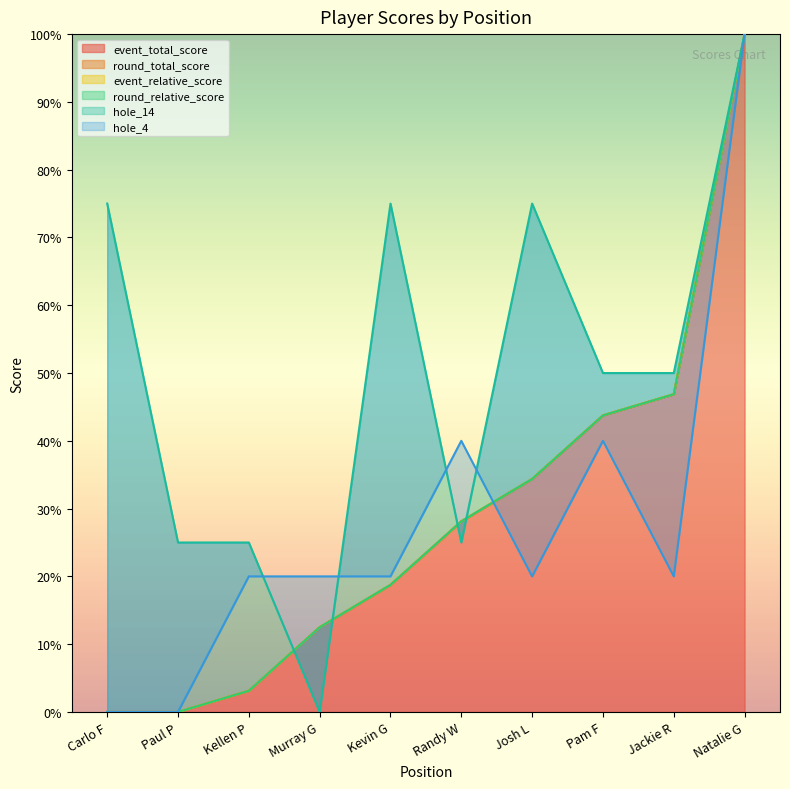

What is the maximum value for event_total_score?

100.0